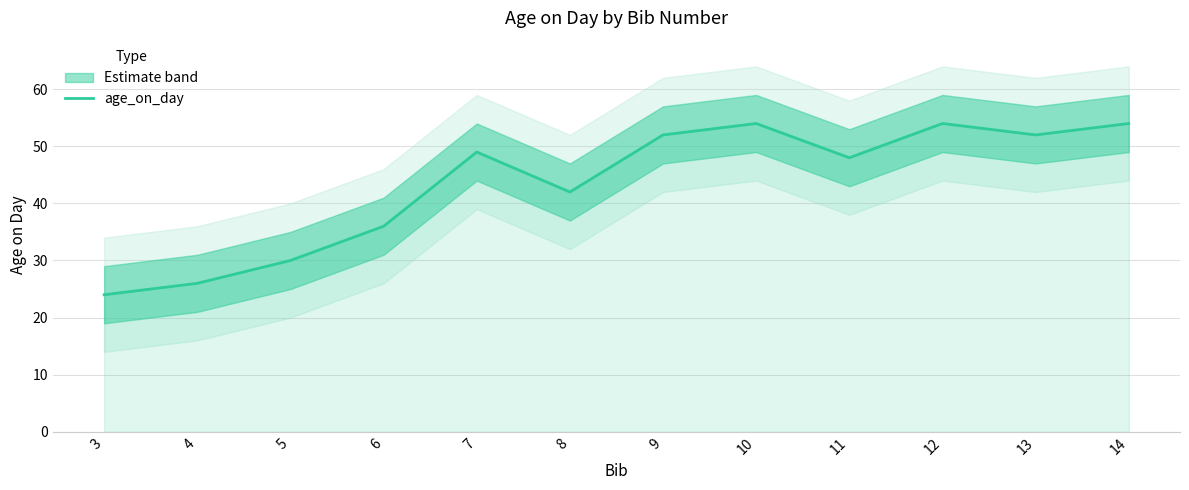

Which has a higher value, 13 or 9?

13